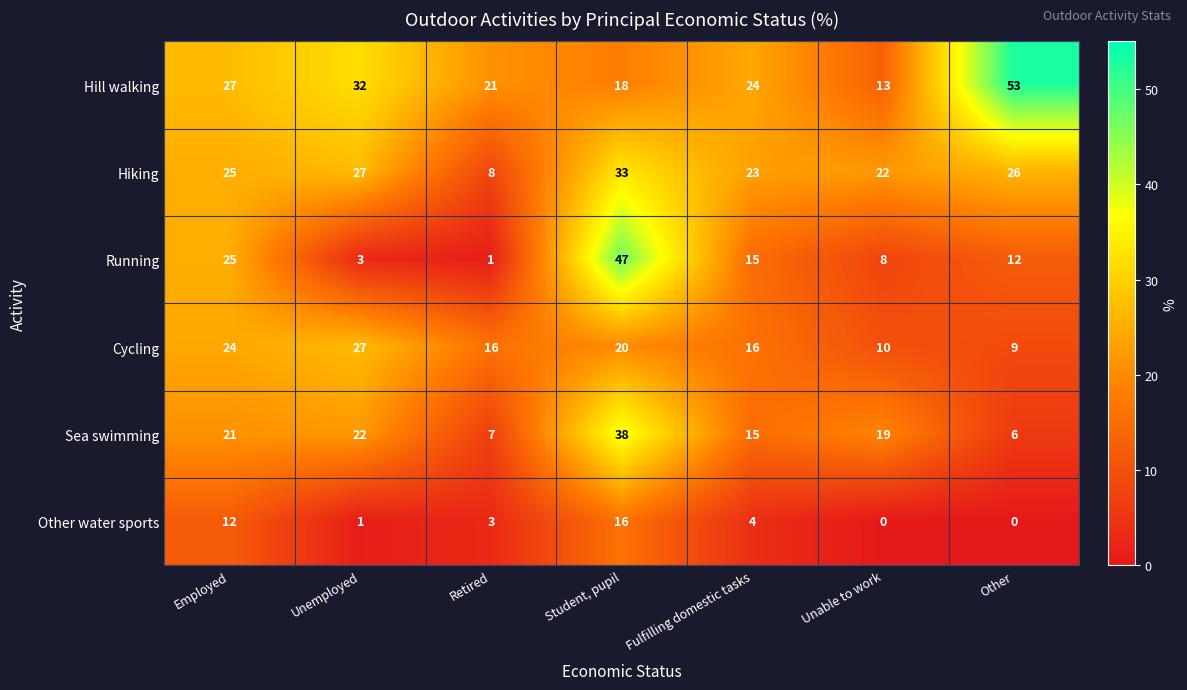

Which series has the widest spread of values?

Running